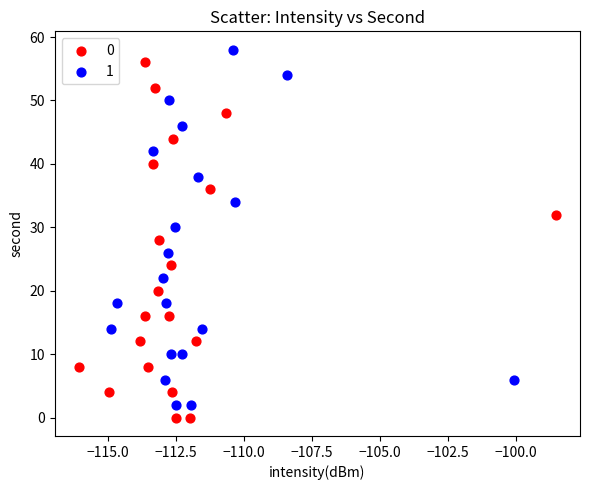

What are all the series names shown in the legend?

0, 1